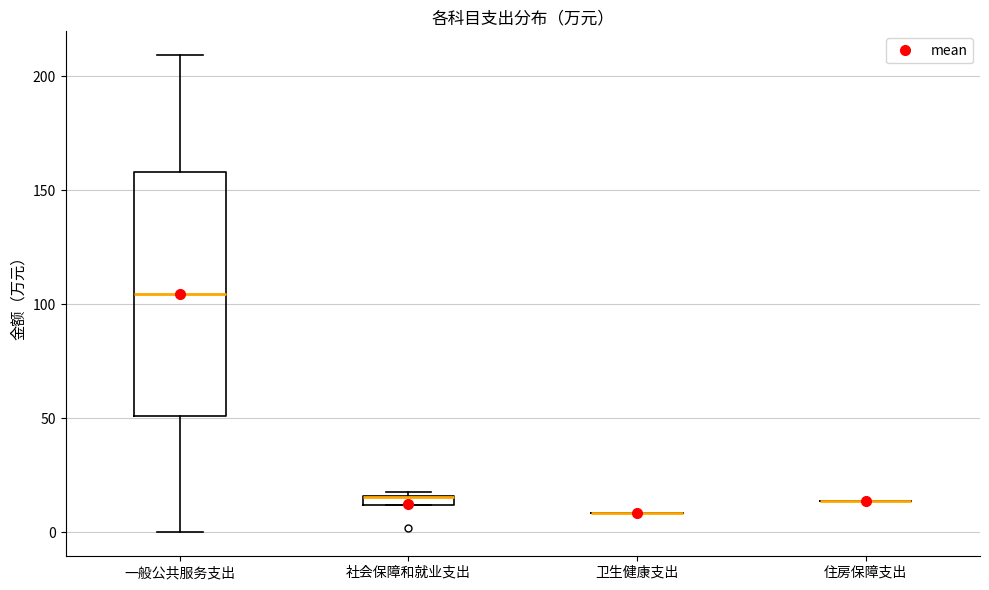

Which box is the tallest, from its lower edge to its upper edge?

一般公共服务支出